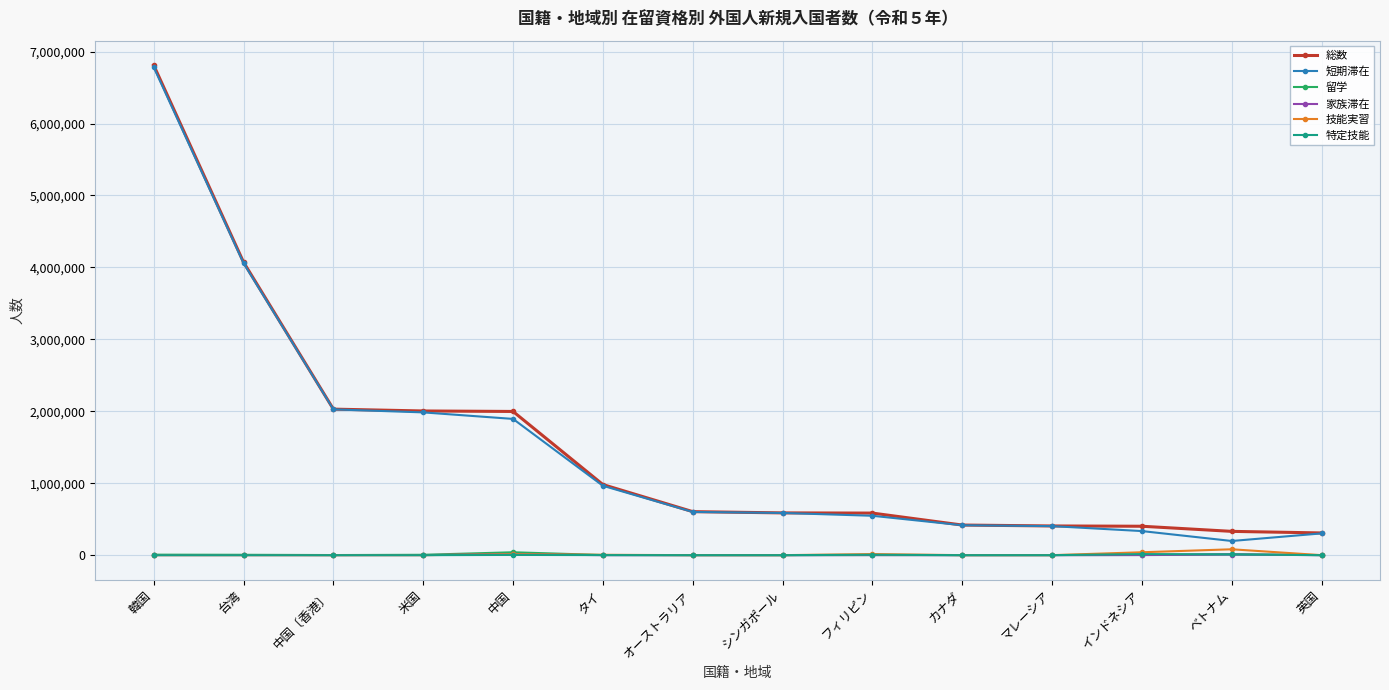

What is the difference between the second highest and minimum values in the 特定技能 series?

9981